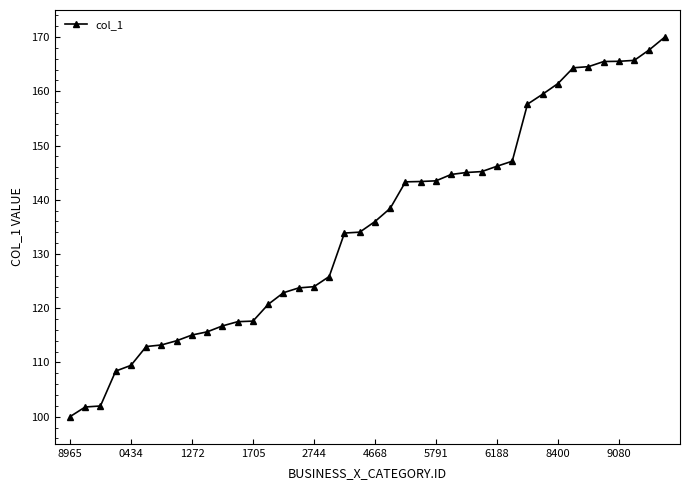

What is the minimum value shown in the chart?

100.0